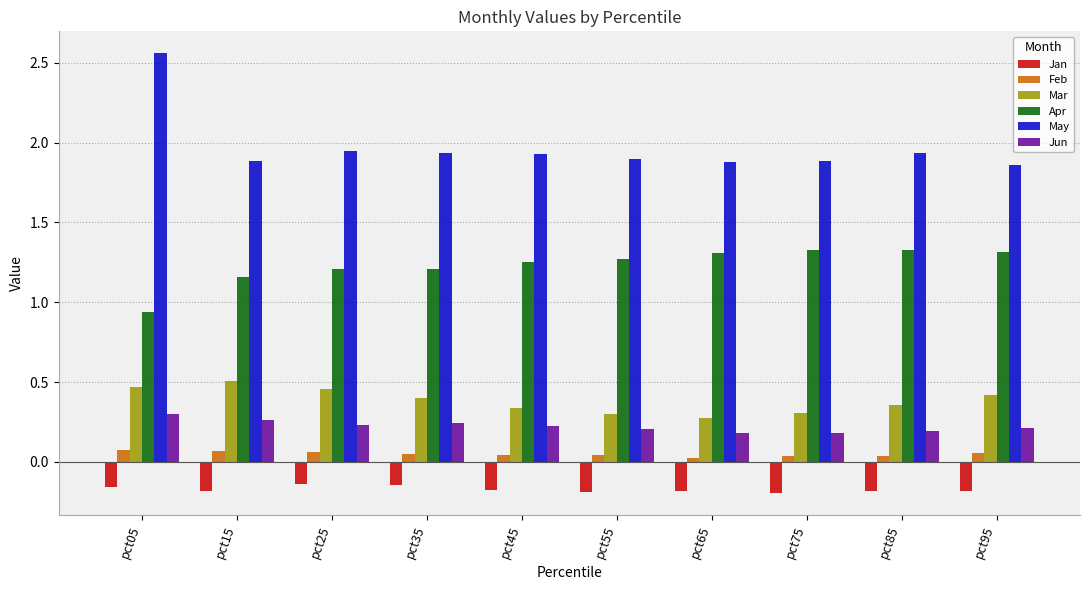

At which category is the sum across all series the highest?

pct05